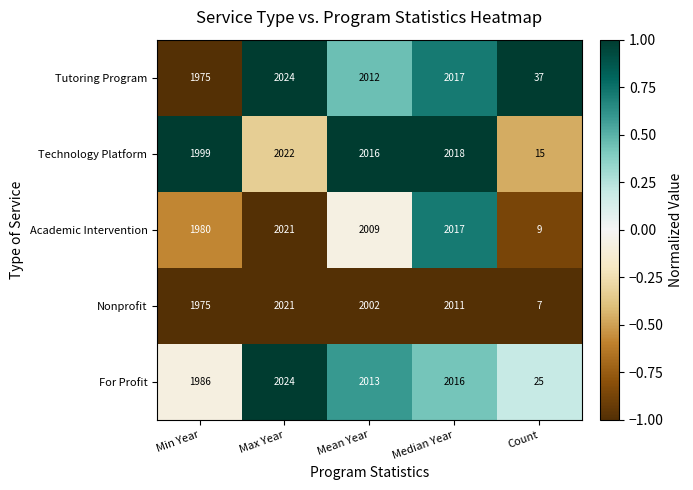

What is the greatest value displayed?

2024